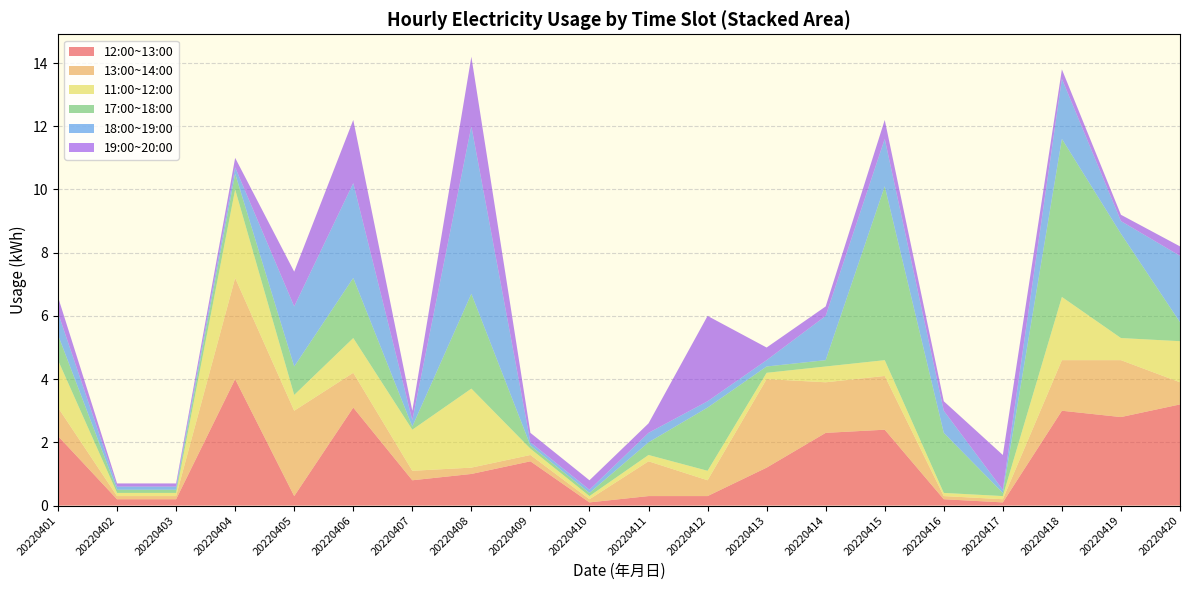

The value of 12:00~13:00 at 20220413 is 2.0. True or false?

False